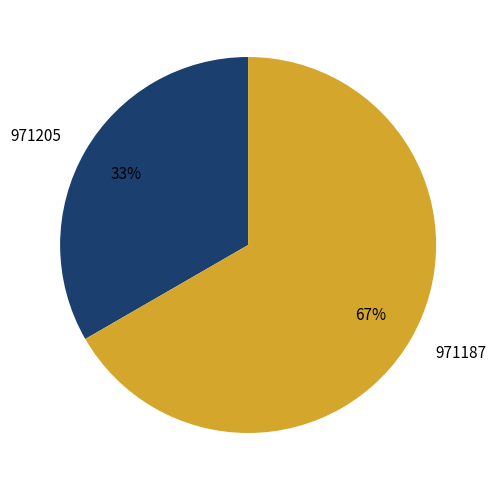

Which slice is the largest?

971187